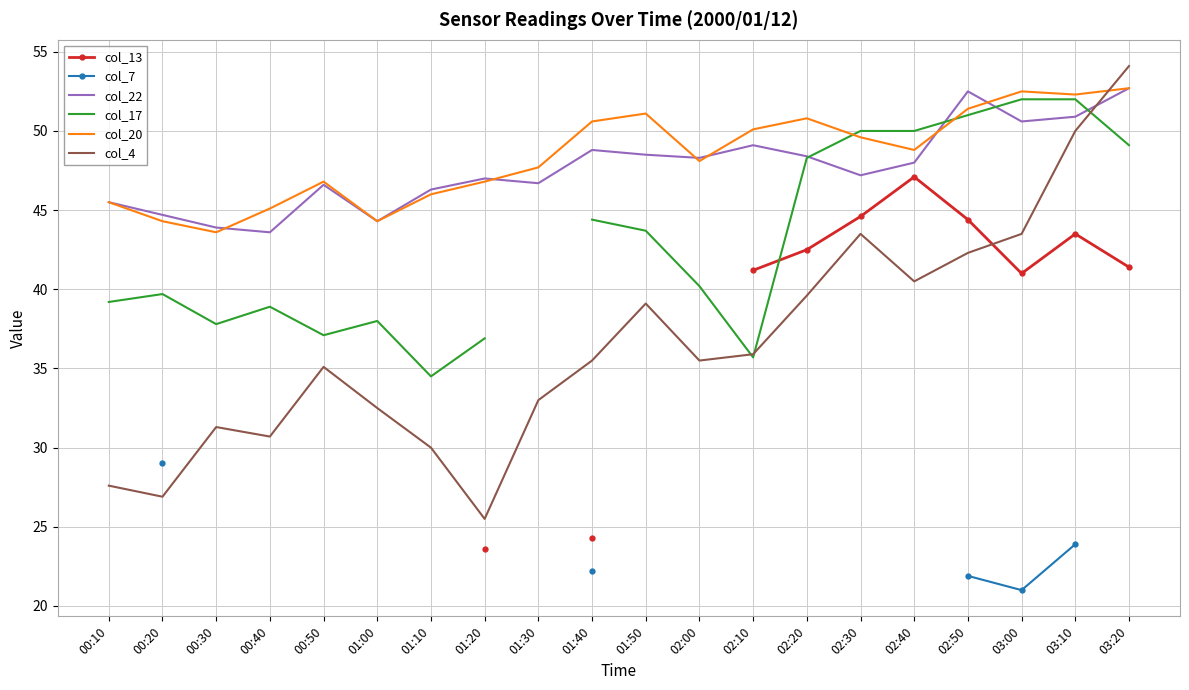

Which series has the widest spread of values?

col_4